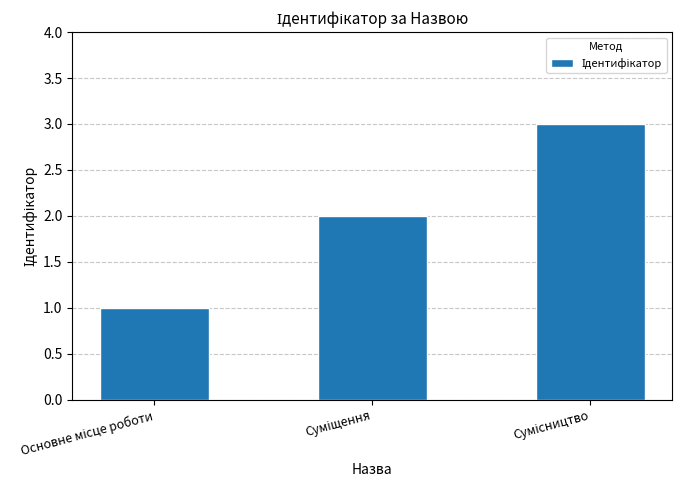

What is the difference between the maximum and minimum values?

2